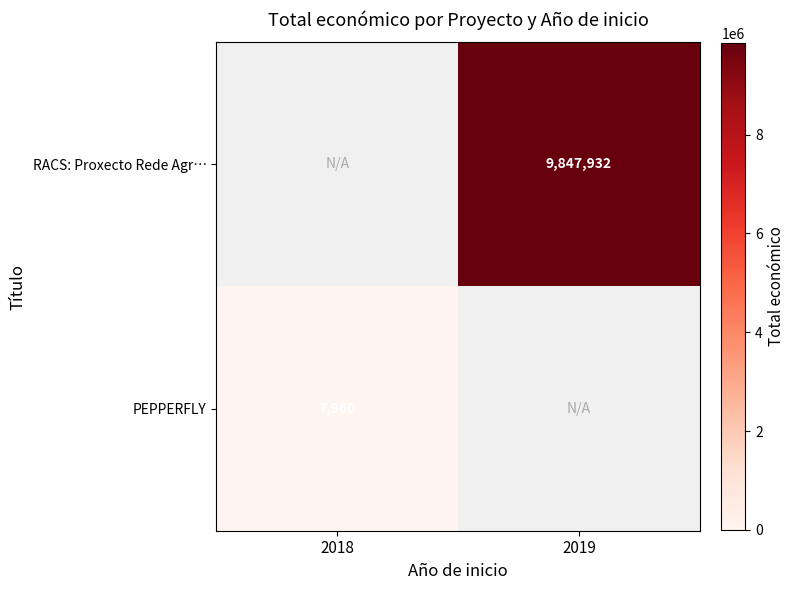

Which label corresponds to the smallest value in the chart?

2018